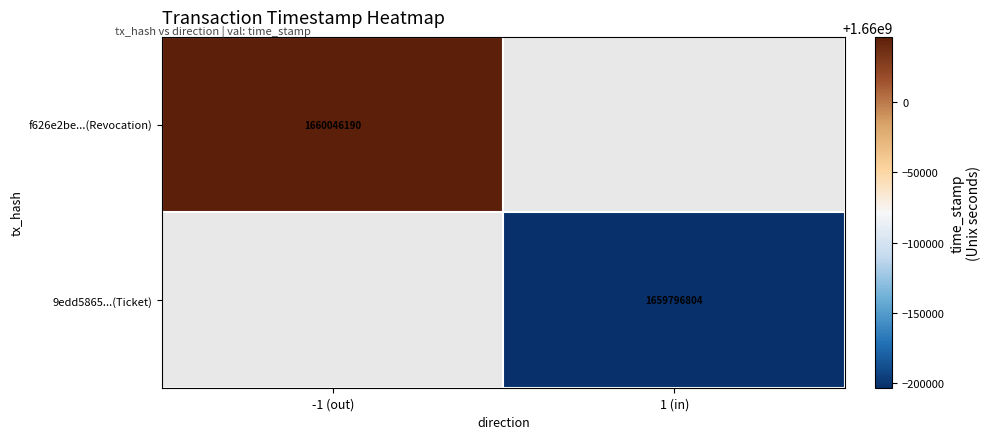

What is the smallest value displayed?

1659796804.0